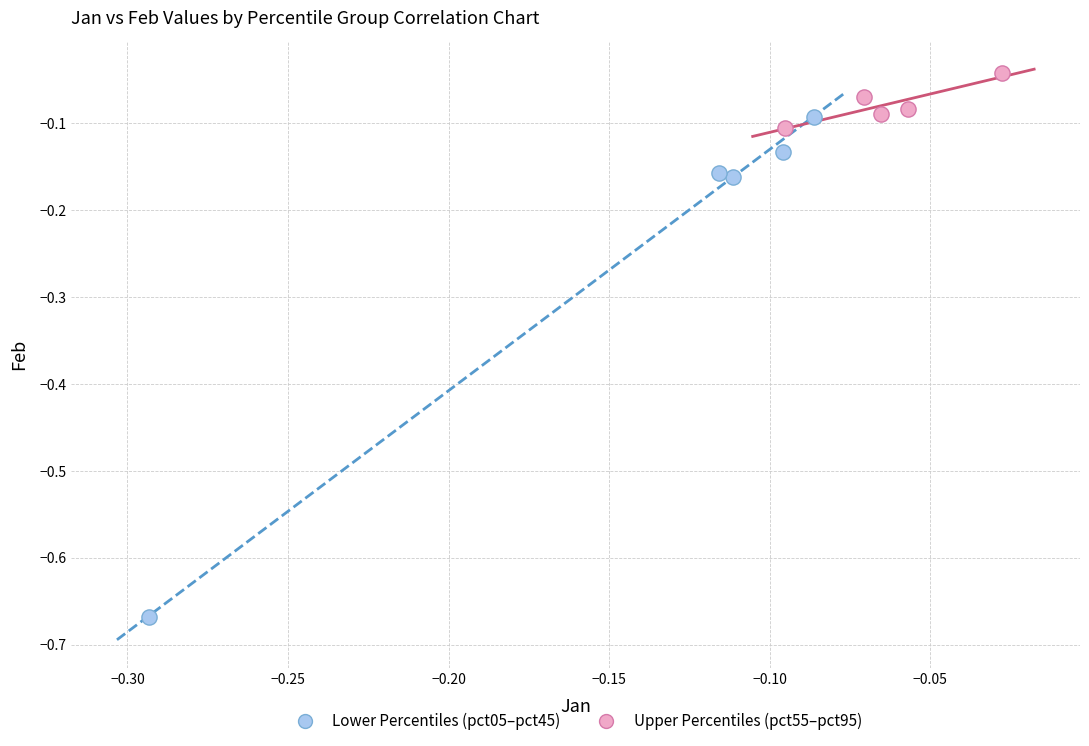

Which series has the widest spread of Y values?

Lower Percentiles (pct05–pct45)